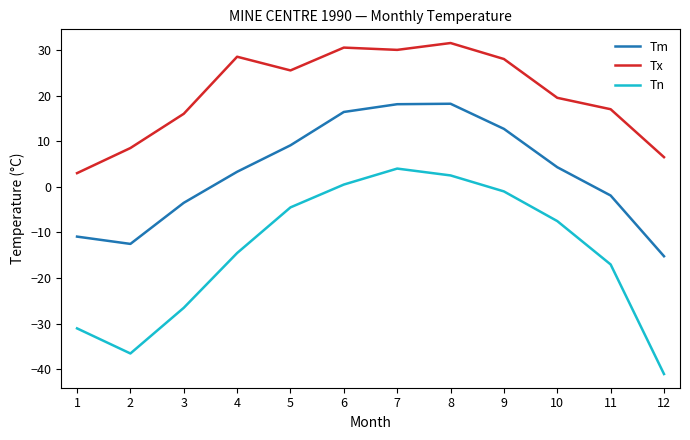

Which series changed the most between 2 and 7?

Tn